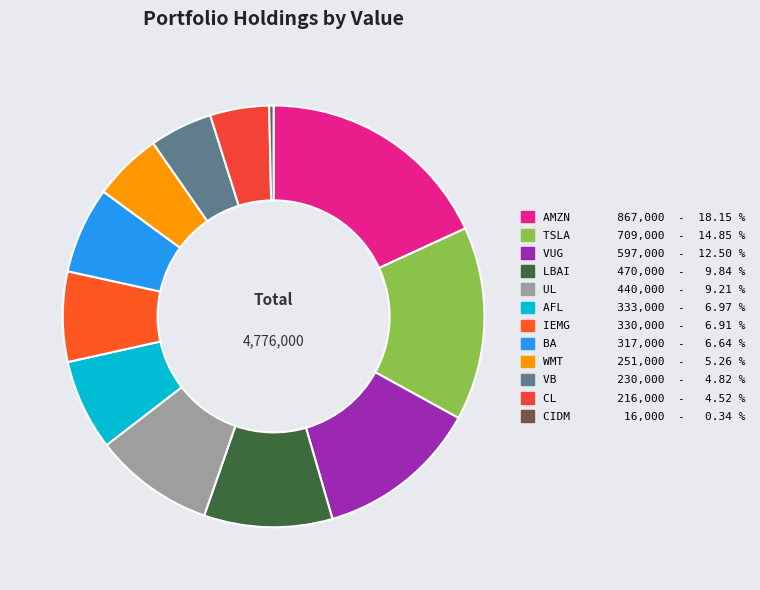

How many slices are in this pie chart?

12